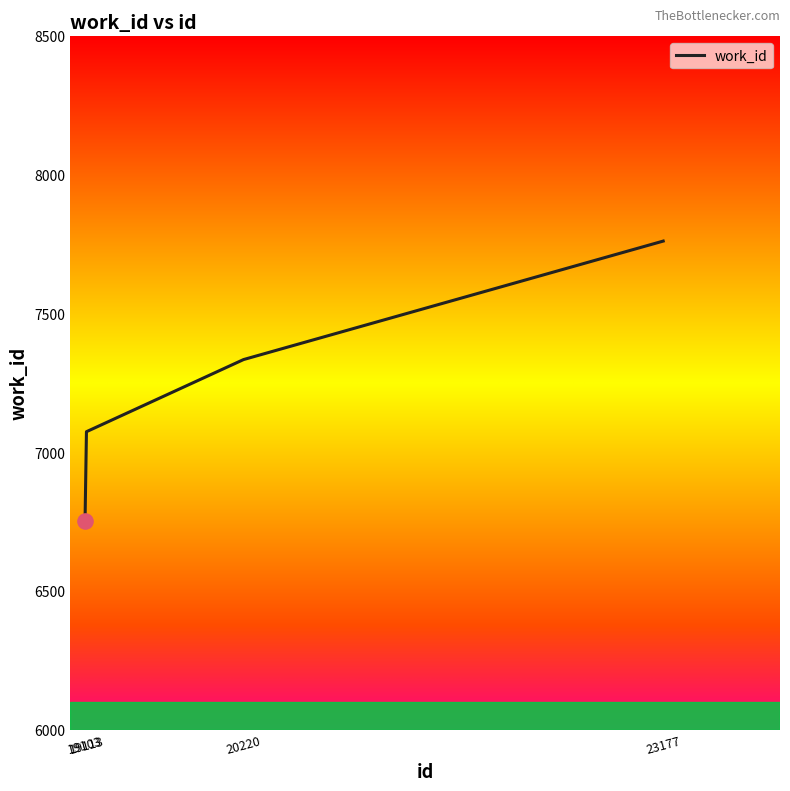

What is the change in value from 19113 to 23177?

+687